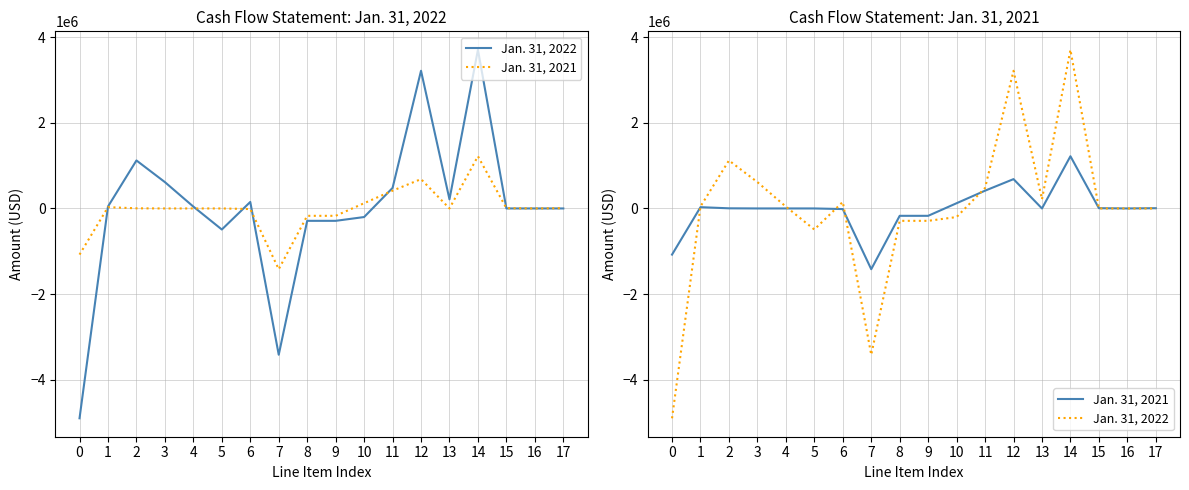

Reading left to right, list all the values displayed in this chart.

Jan. 31, 2022: 0=-4905575	1=45060	2=1121910	3=615654	4=43032	5=-492337	6=152080	7=-3420176	8=-289530	9=-289530	10=-200998	11=479680	12=3218471	13=212528	14=3709681	15=-25	16=25	17=0
Jan. 31, 2021: 0=-1078815	1=30040	2=3233	3=0	4=0	5=0	6=-14379	7=-1420420	8=-172245	9=-172245	10=122563	11=415405	12=685500	13=0	14=1220468	15=5803	16=0	17=5803